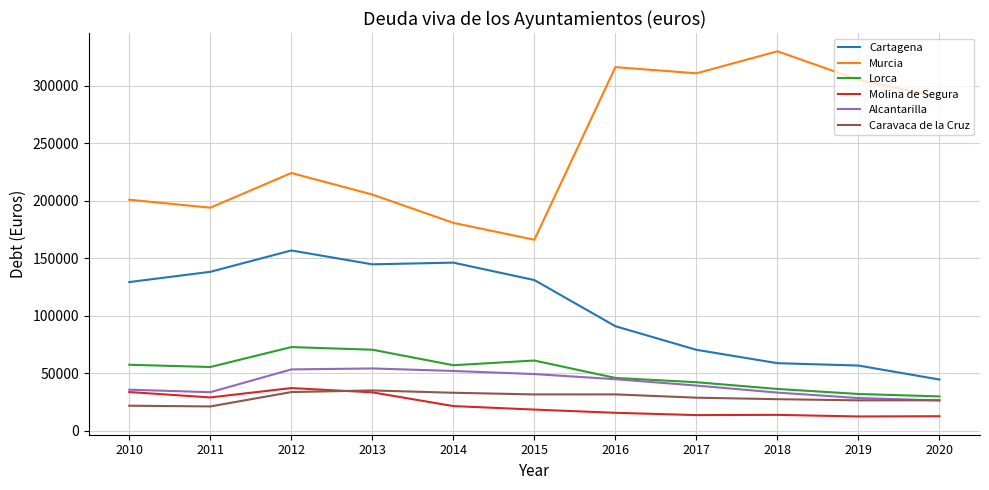

The value of Caravaca de la Cruz at 2020 is 26515.8. True or false?

True